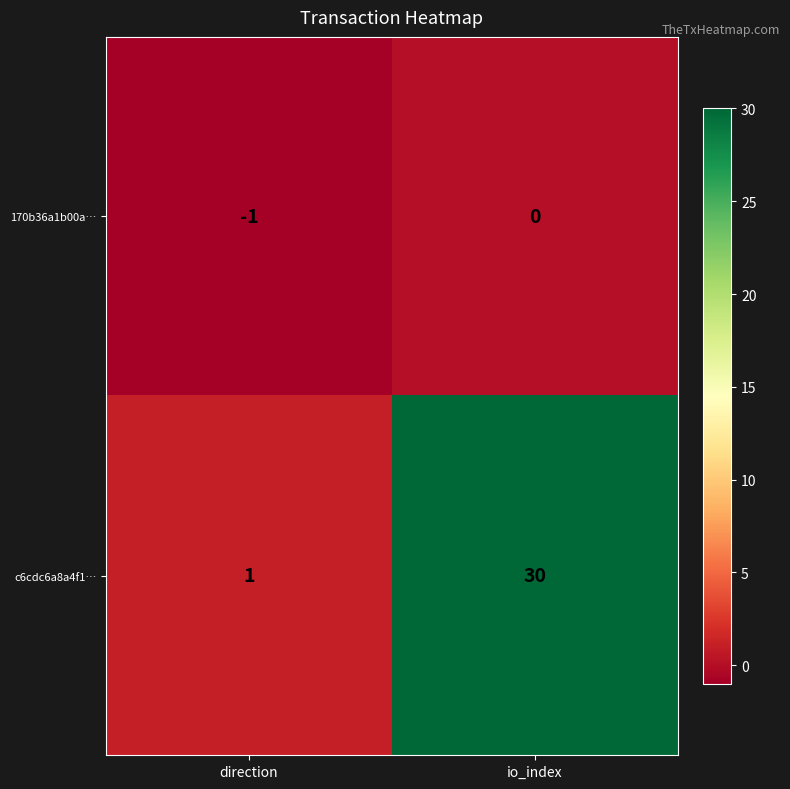

What is the average value of the c6cdc6a8a4f1… series?

16